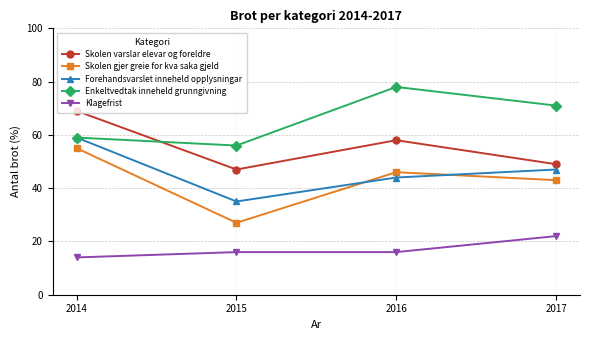

Reading left to right, extract all data points from this chart.

Skolen varslar elevar og foreldre: 69	47	58	49
Skolen gjer greie for kva saka gjeld: 55	27	46	43
Forehandsvarslet inneheld opplysningar: 59	35	44	47
Enkeltvedtak inneheld grunngivning: 59	56	78	71
Klagefrist: 14	16	16	22